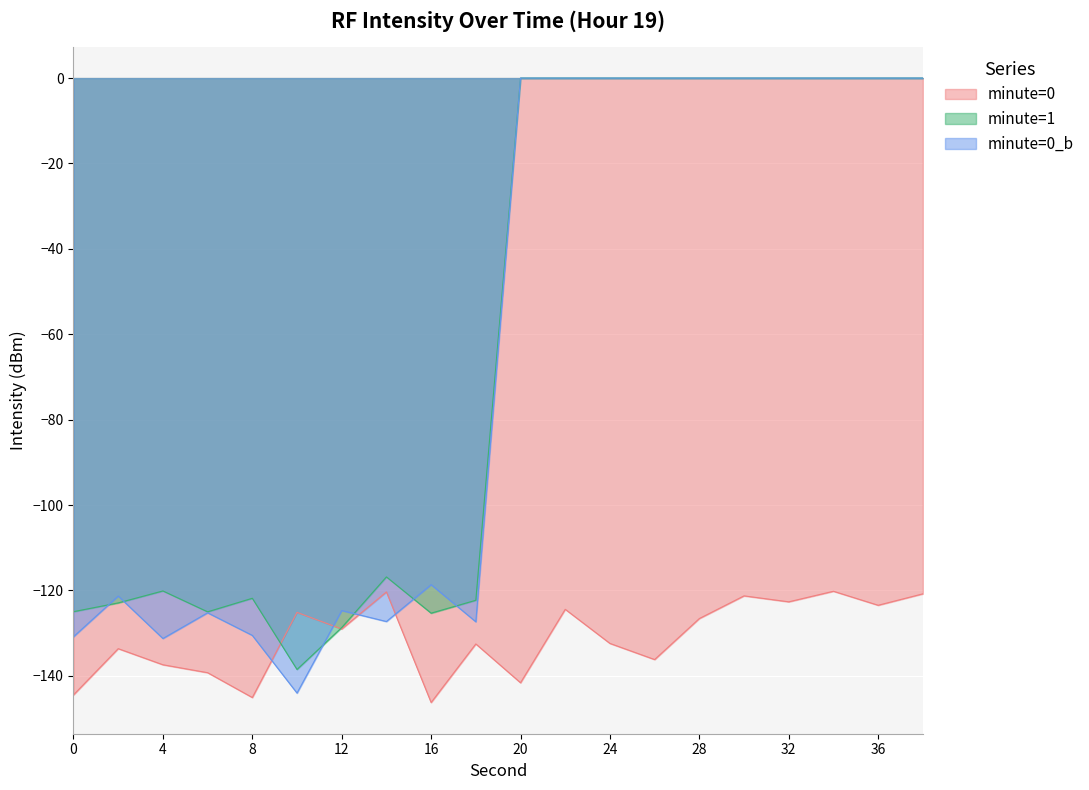

How many negative values does the minute=1 series have?

10